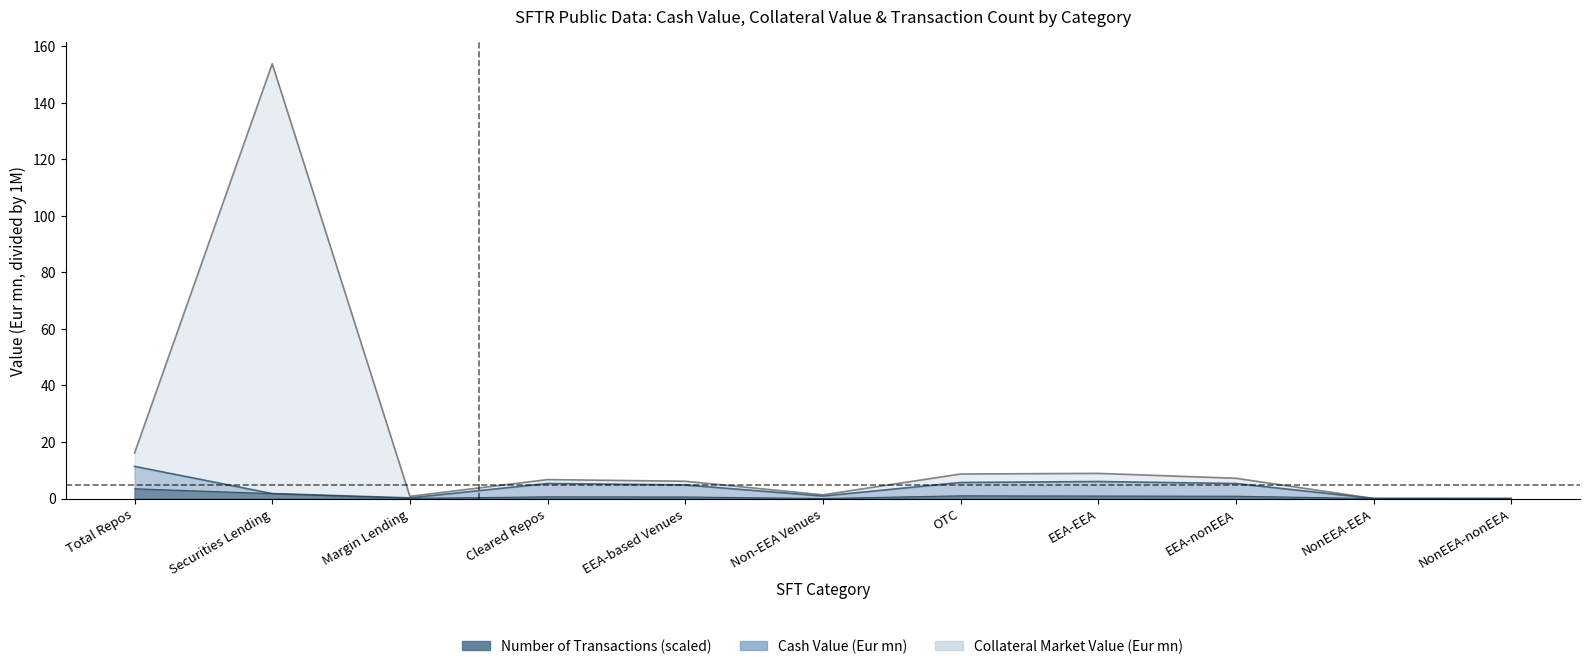

True or false: Cash Value (Eur mn) and Collateral Market Value (Eur mn) intersect in this chart.

False